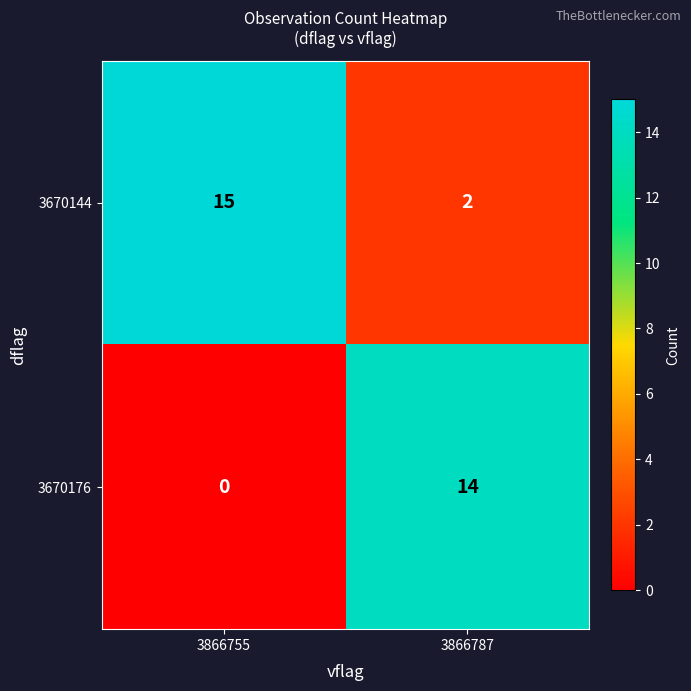

Which series has the largest range (max minus min)?

3670176